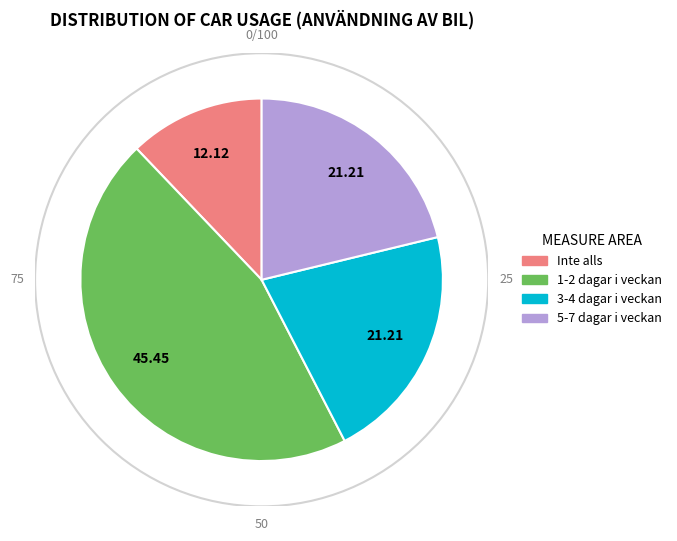

True or false: 1-2 dagar i veckan accounts for 45% of the total.

True